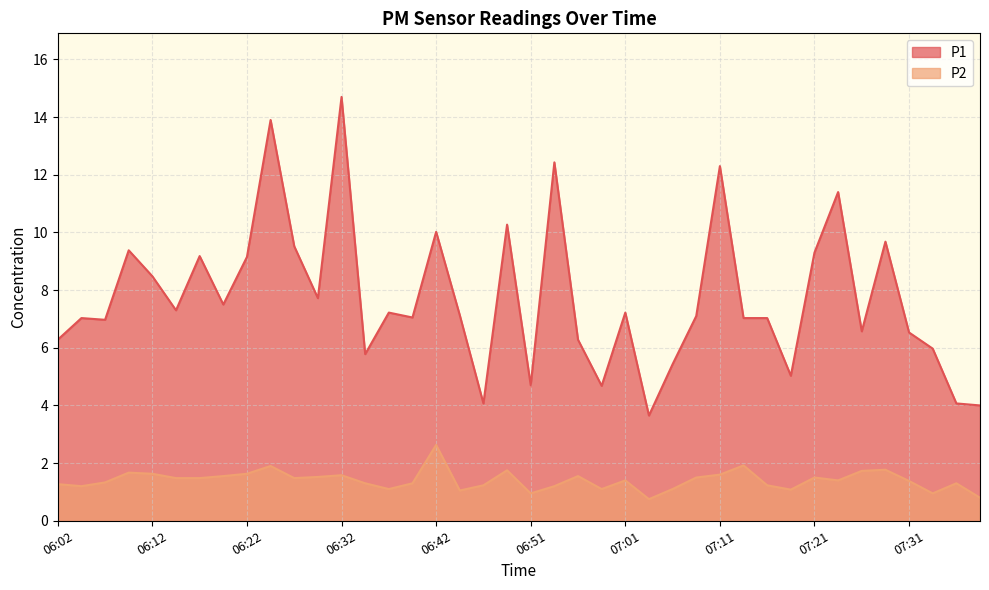

How many values in the P2 series exceed 1?

36